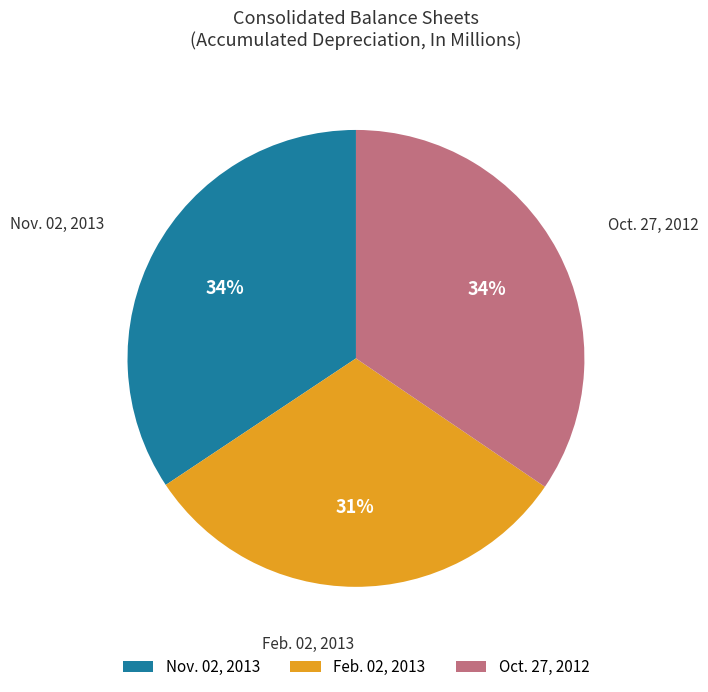

Is there a majority slice in this chart?

No